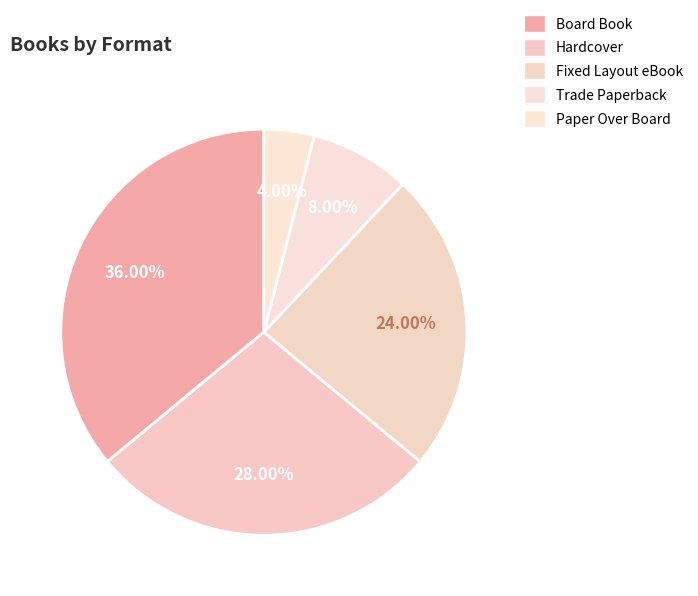

Count the number of slices in the pie.

5